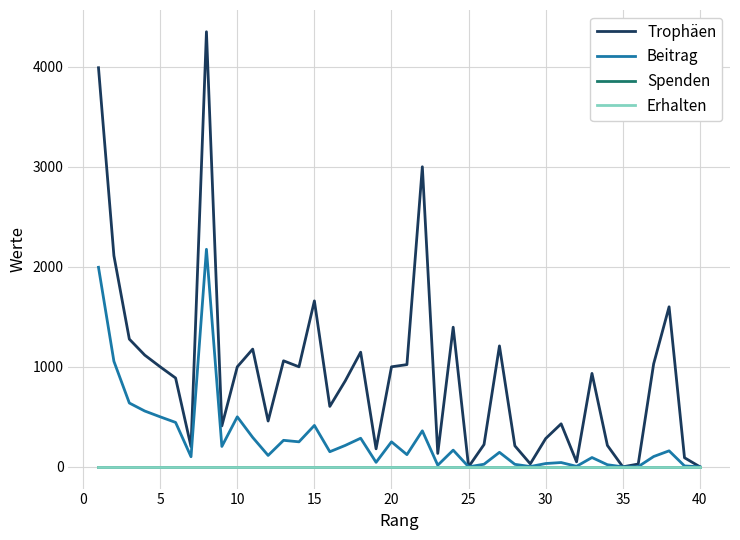

How many interior local peaks does the Trophäen series have?

11